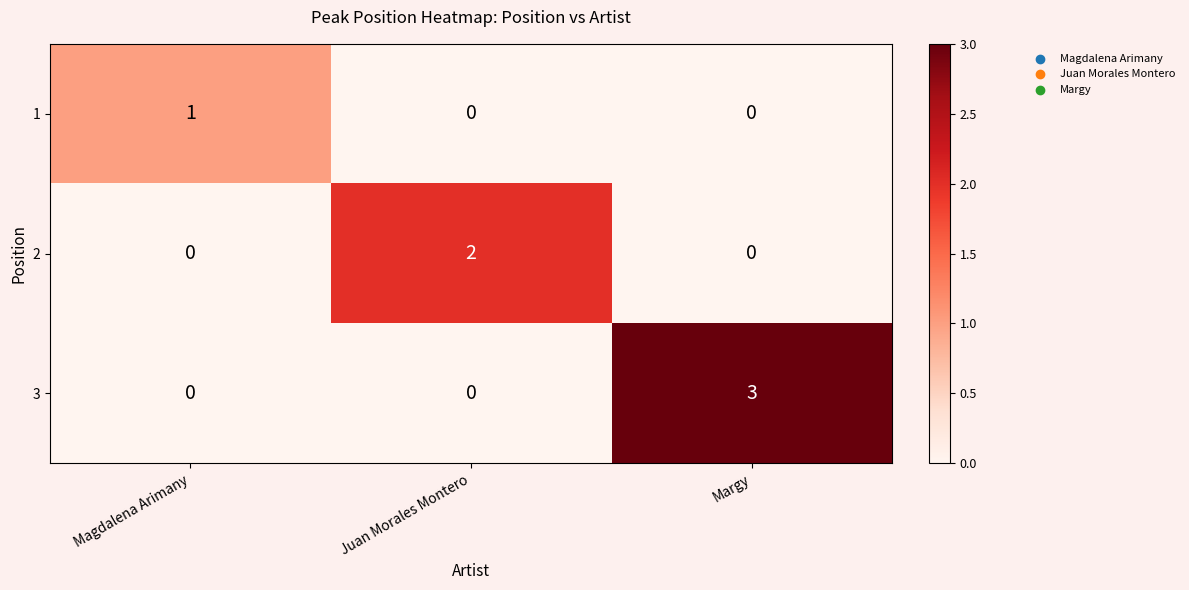

At which category is the sum across all series the highest?

Margy